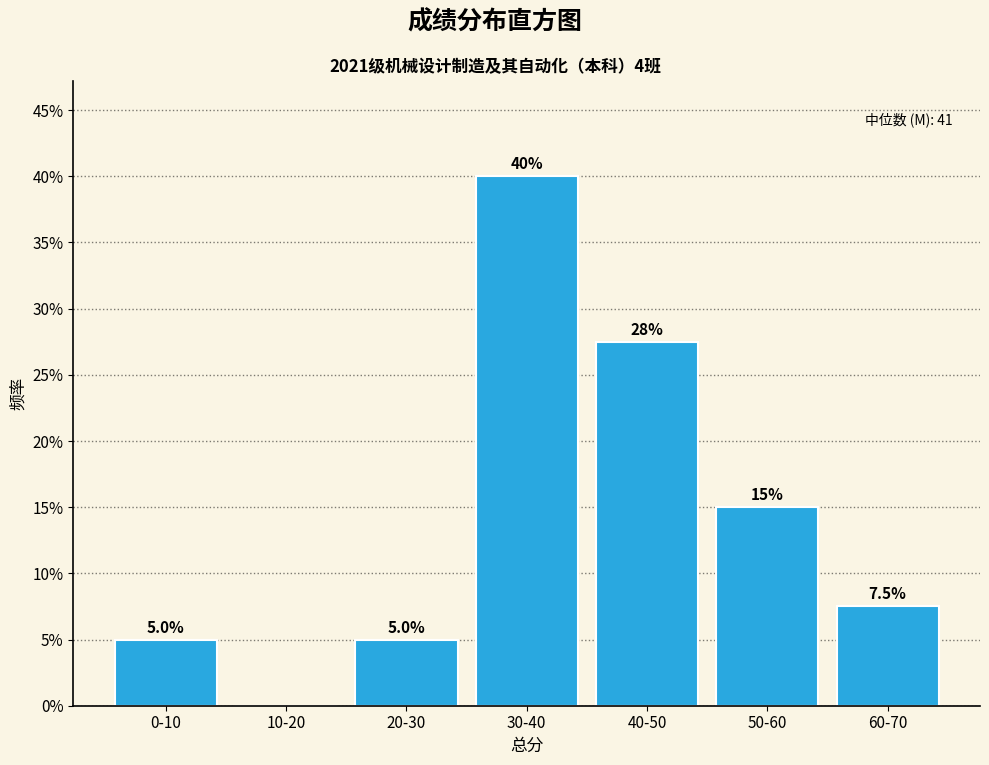

Reading right to left, extract all data points from this chart.

60-70=7.5	50-60=15.0	40-50=27.5	30-40=40.0	20-30=5.0	10-20=0.0	0-10=5.0